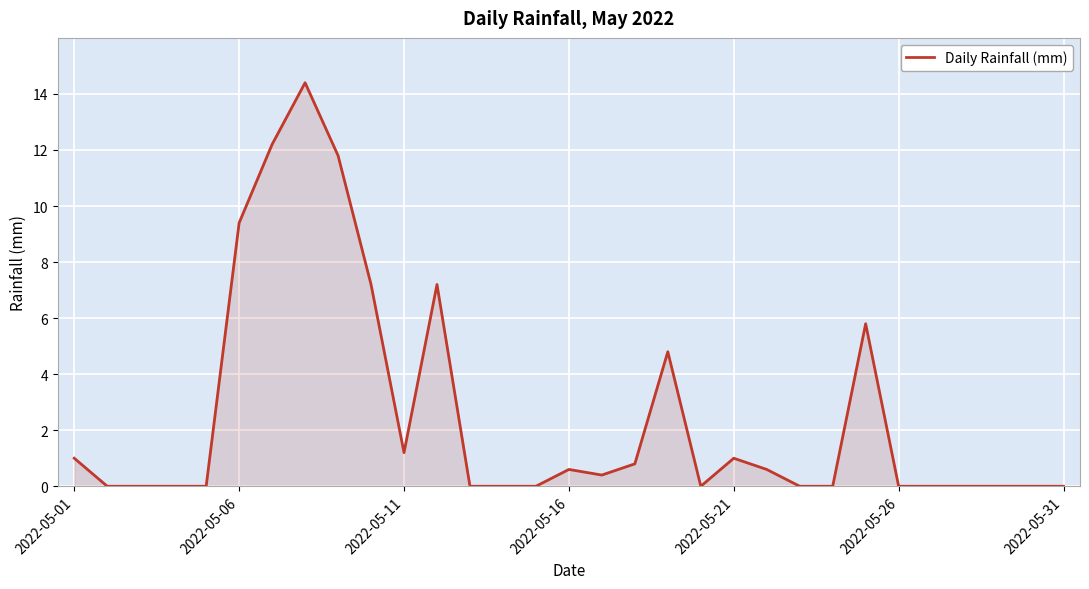

What is the greatest value displayed?

14.4